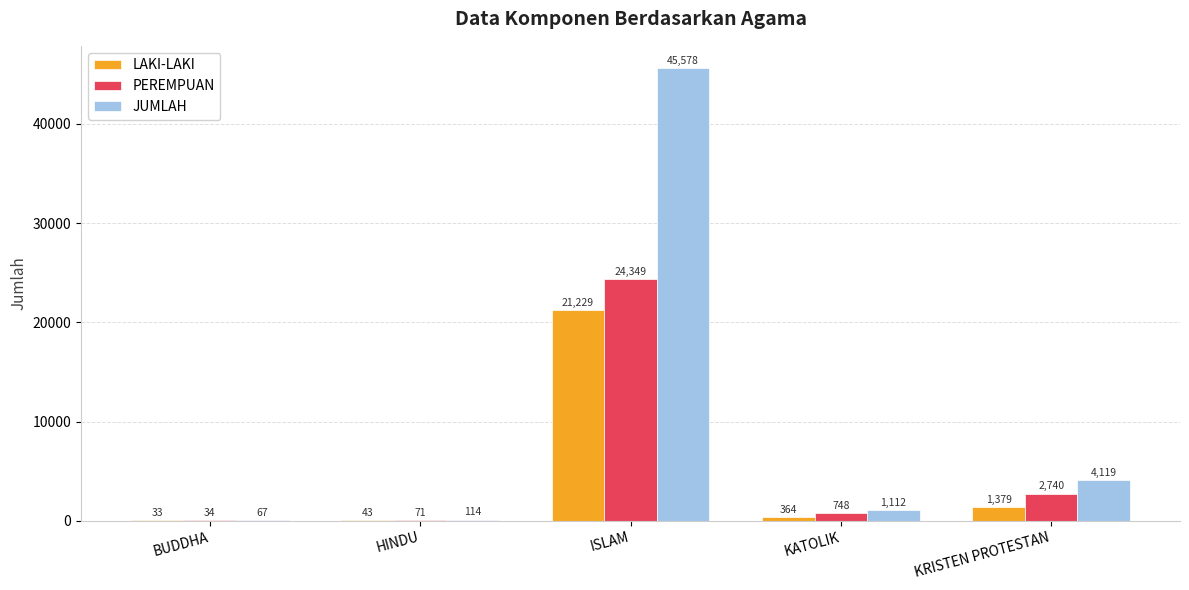

What is the average value of the JUMLAH series?

10198